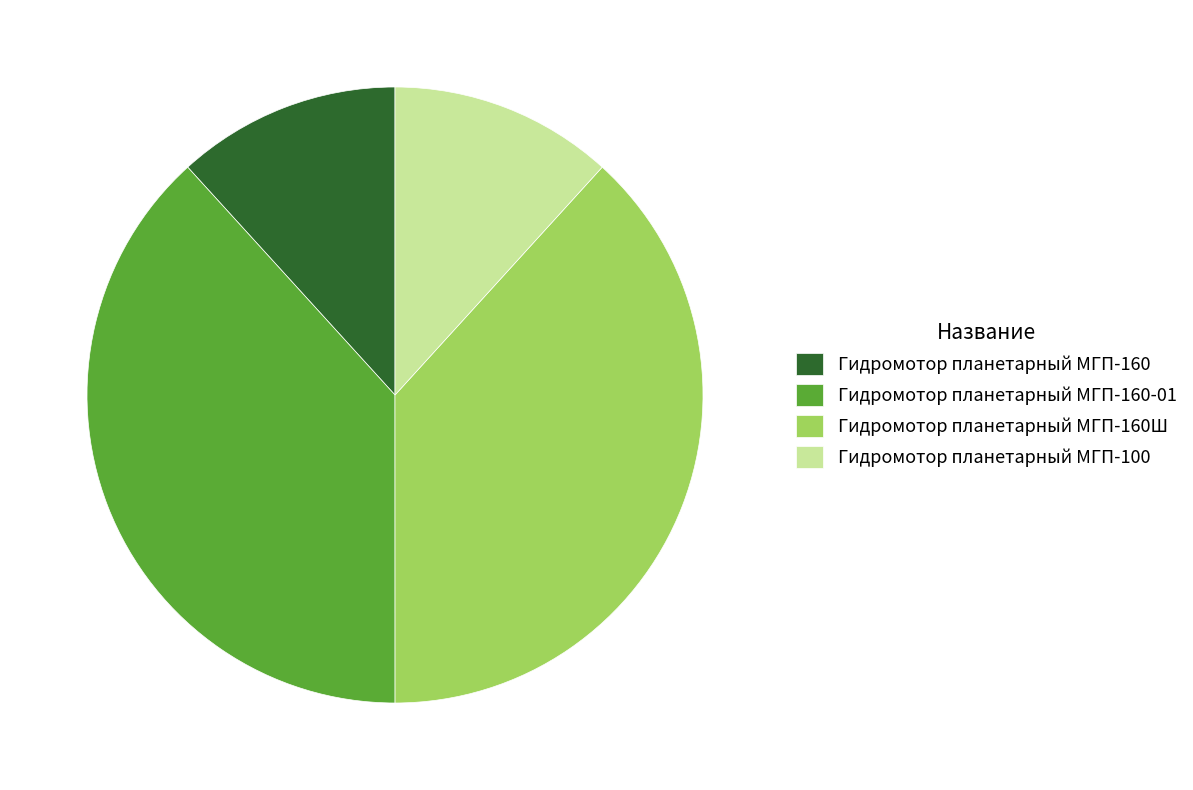

How many slices are in this pie chart?

4